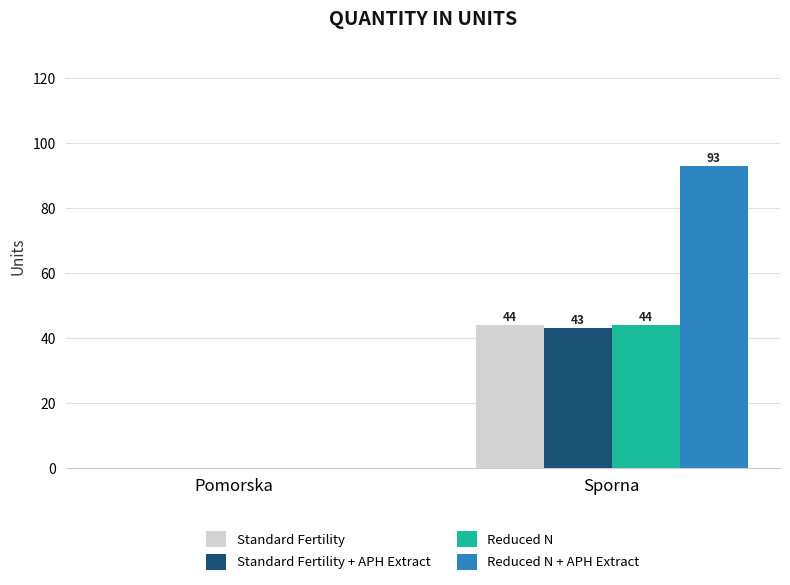

Does the chart contain stacked bars?

No